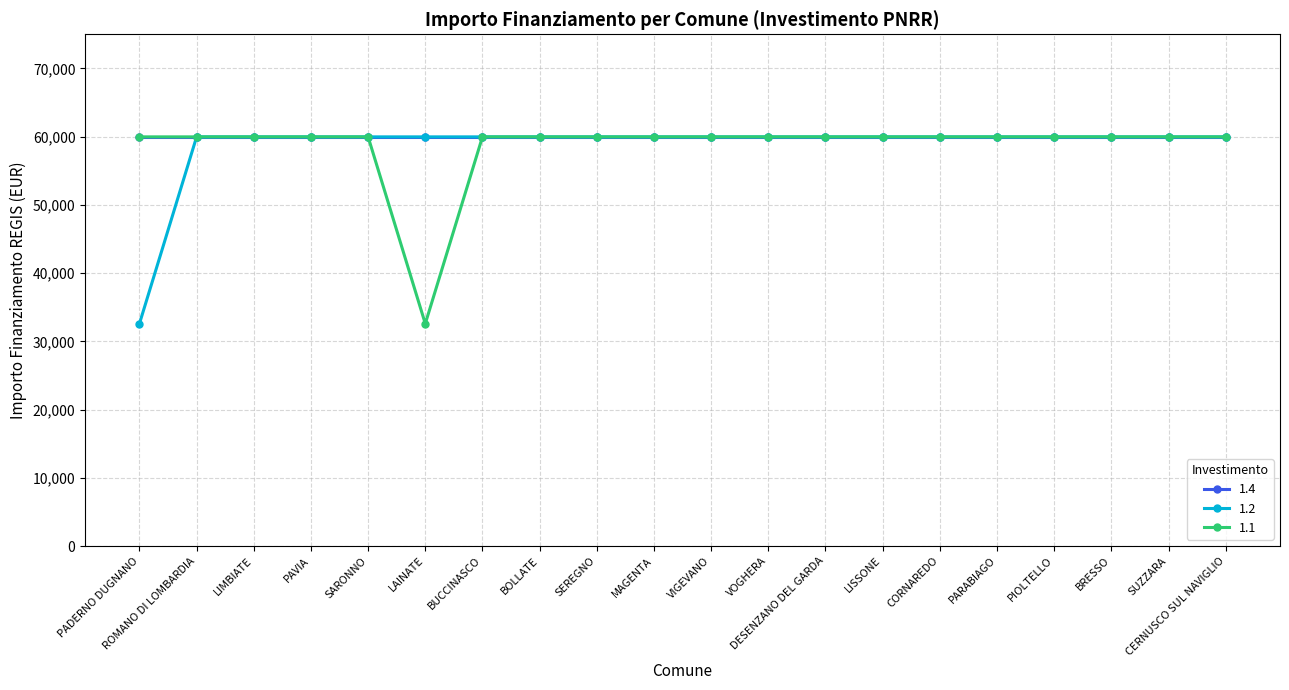

What is the maximum value shown in the chart?

59966